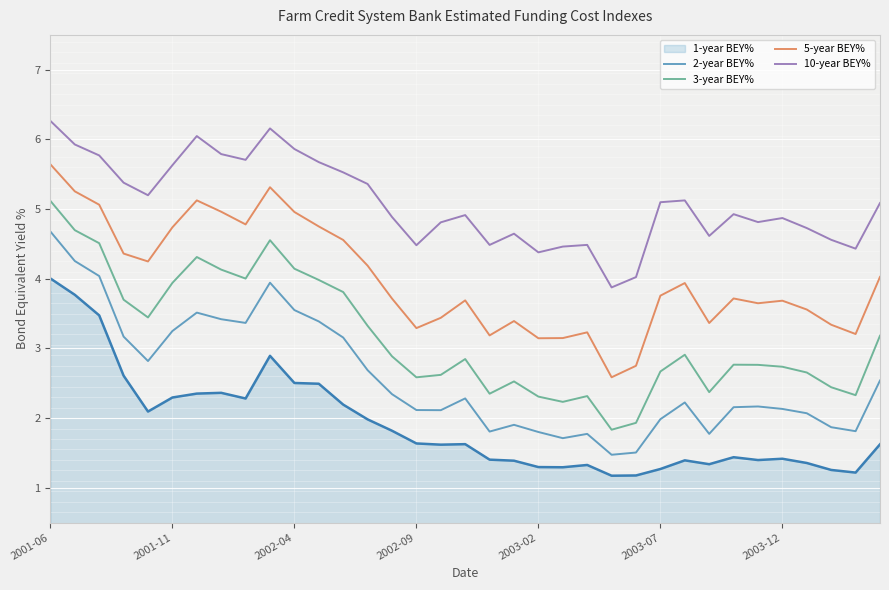

Rank the series by their average value, from lowest to highest.

2-year BEY%, 3-year BEY%, 5-year BEY%, 10-year BEY%